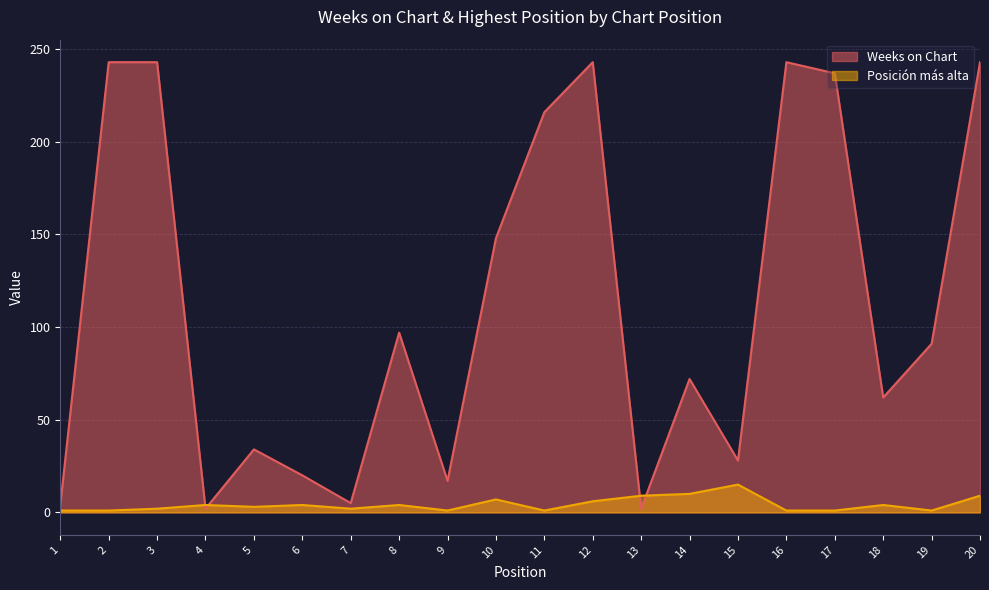

How many data points in Weeks on Chart are less than 91?

10